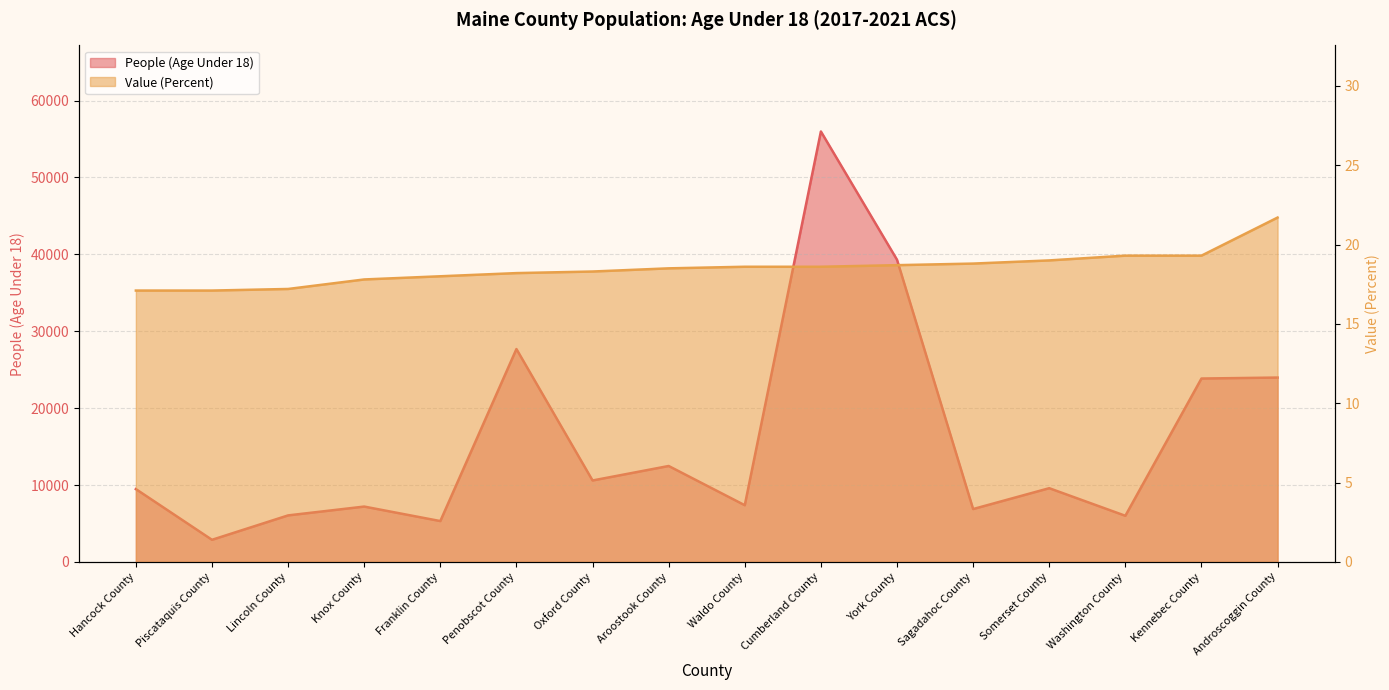

Reading right to left, extract all data points from this chart.

People (Age Under 18): 23977.0	23850.0	5997.0	9586.0	6874.0	39302.0	55983.0	7371.0	12474.0	10589.0	27685.0	5309.0	7196.0	6048.0	2873.0	9471.0
Value (Percent): 21.7	19.3	19.3	19.0	18.8	18.7	18.6	18.6	18.5	18.3	18.2	18.0	17.8	17.2	17.1	17.1